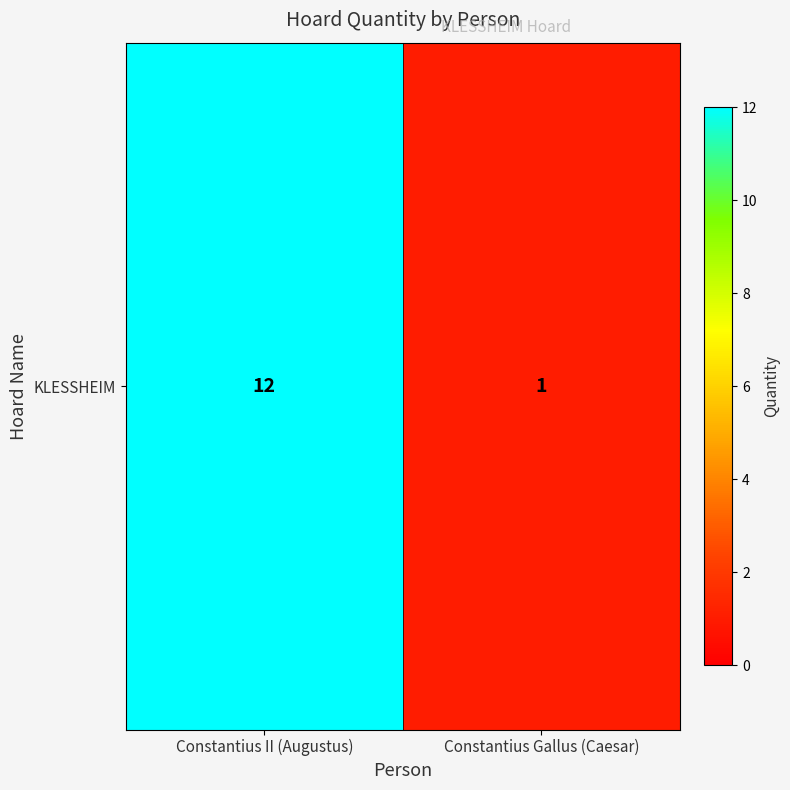

True or false: the data shows 5 at Constantius II (Augustus).

False